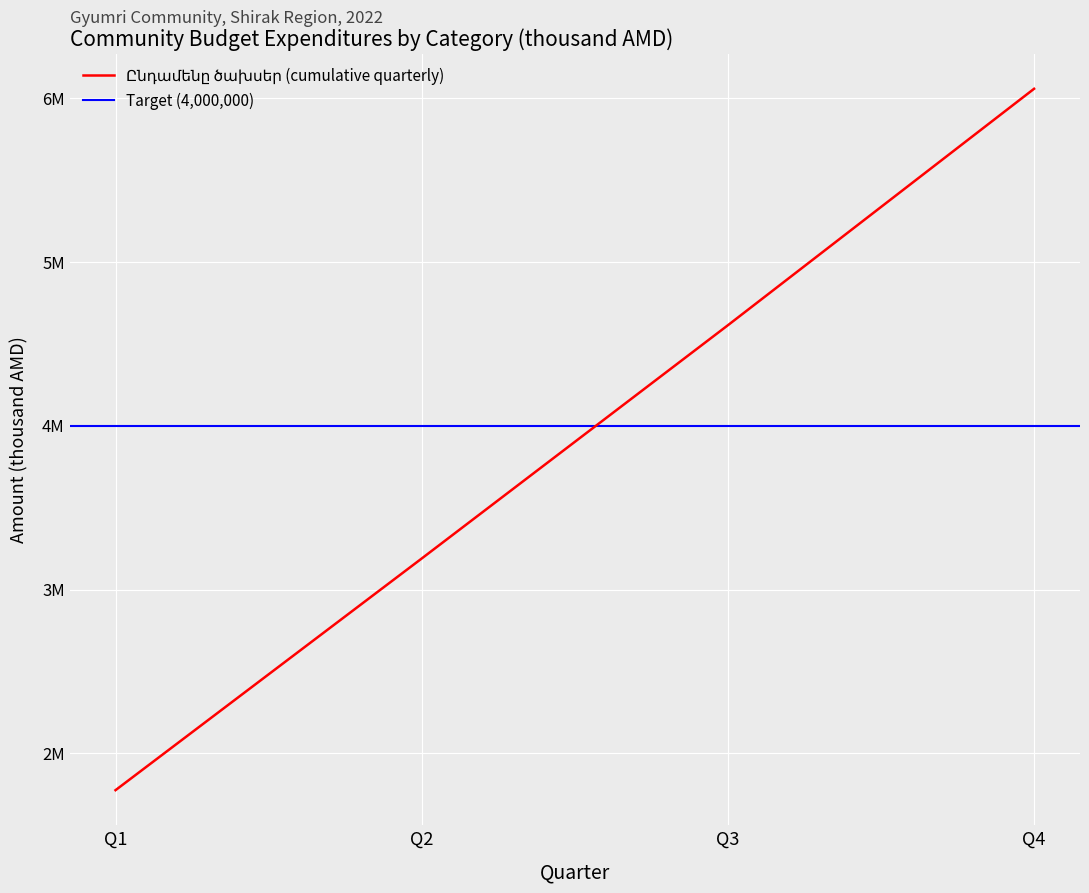

True or false: the data has more than 2 interior local peaks.

False